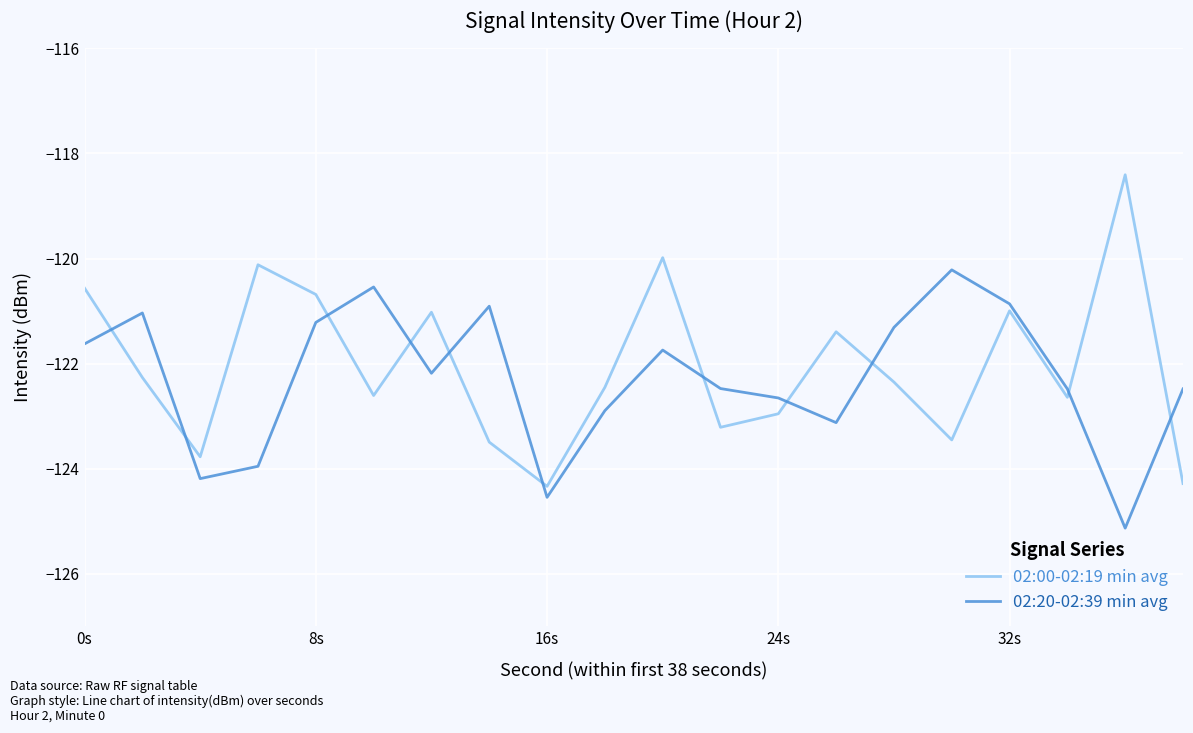

What is the highest value of the 02:20-02:39 min avg series?

-120.2